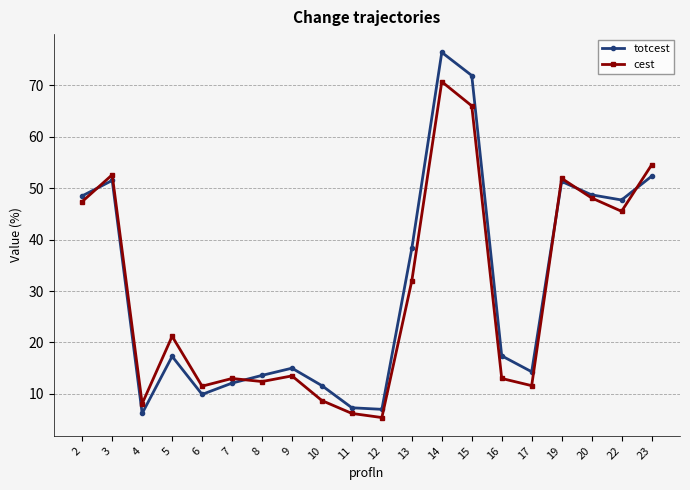

Read the totcest value at 23.

52.3